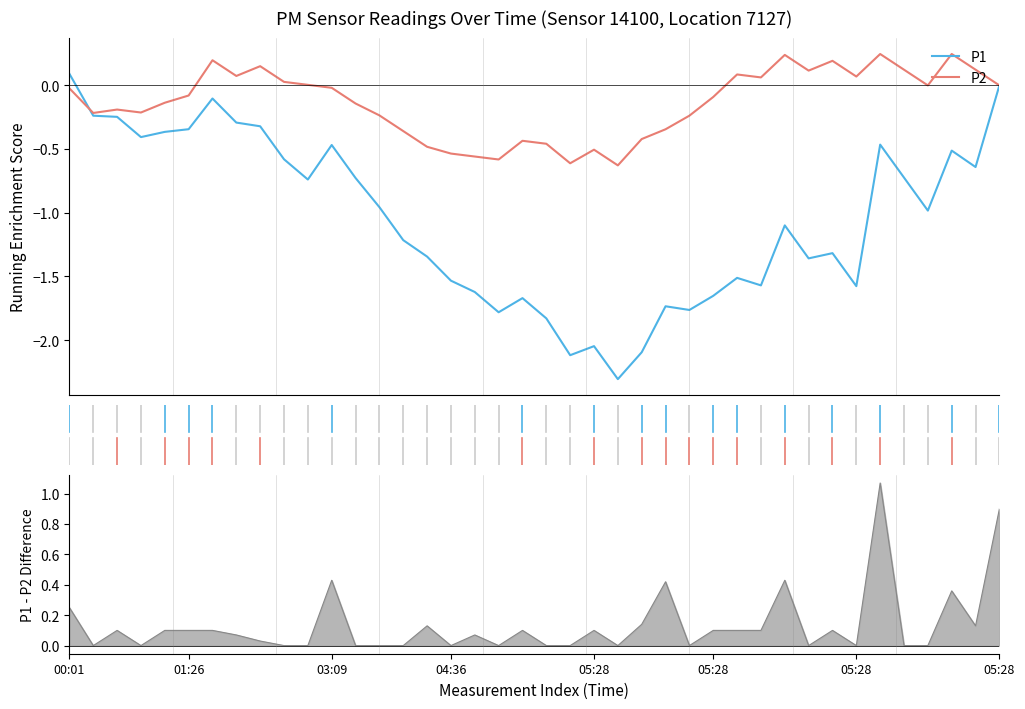

What is the label of the 8th point from the left?

35